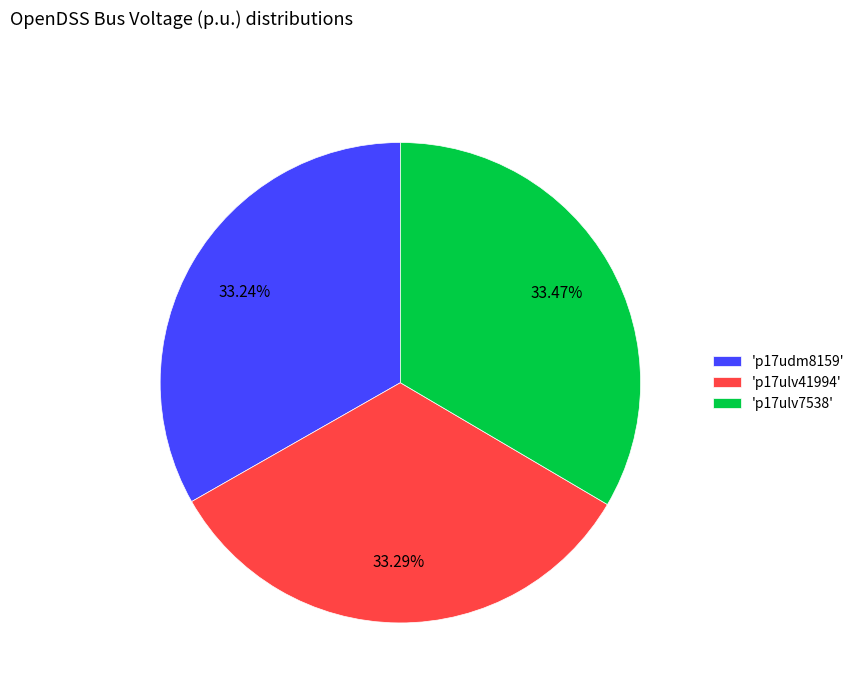

Does 'p17ulv41994' represent more than half of the total?

No